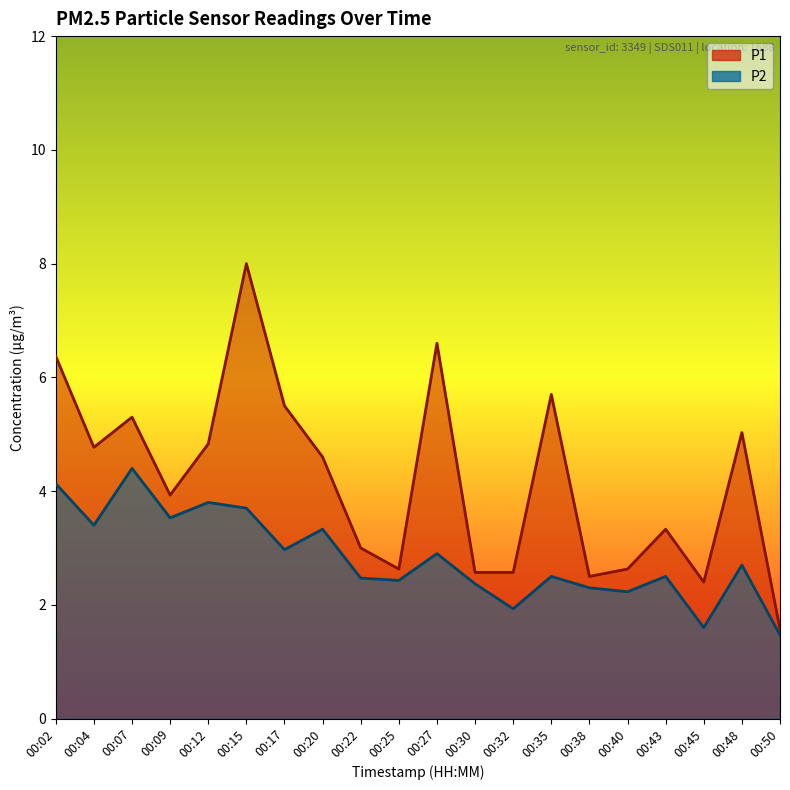

At which label does P1 first exceed 4?

00:02